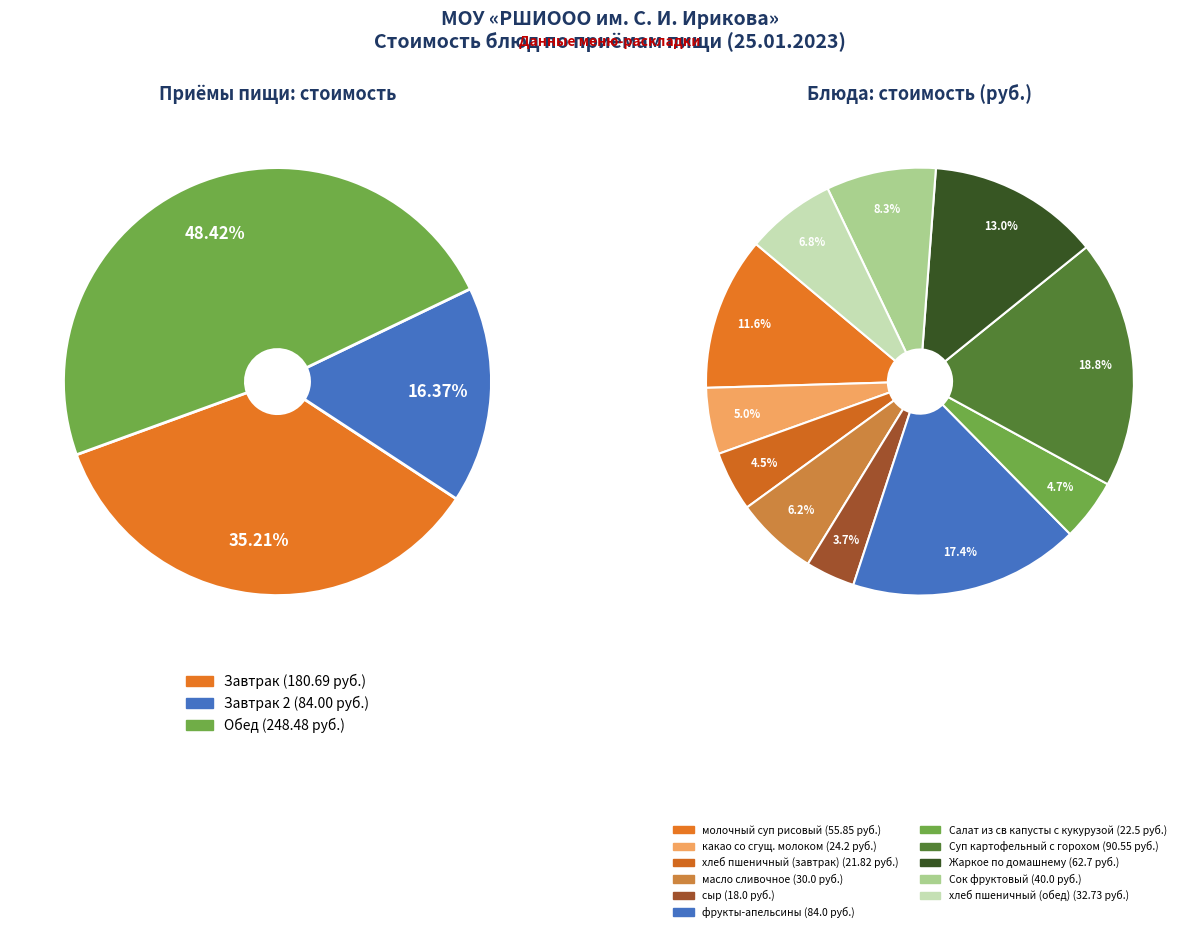

Does хлеб пшеничный (завтрак) account for over 50% of the chart?

No